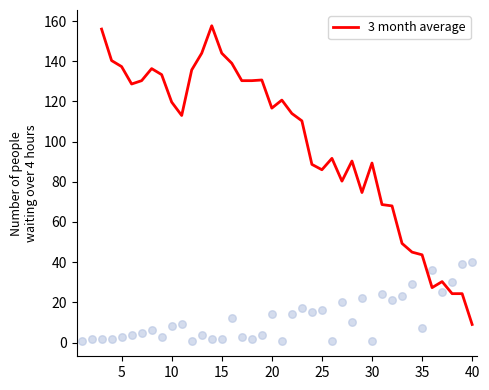

What is the highest value of the 3 month average series?

157.7